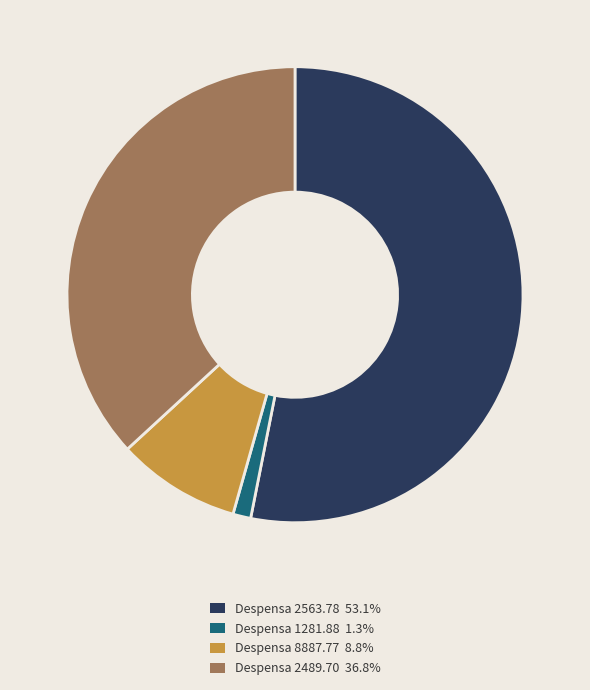

Count the number of slices in the pie.

4